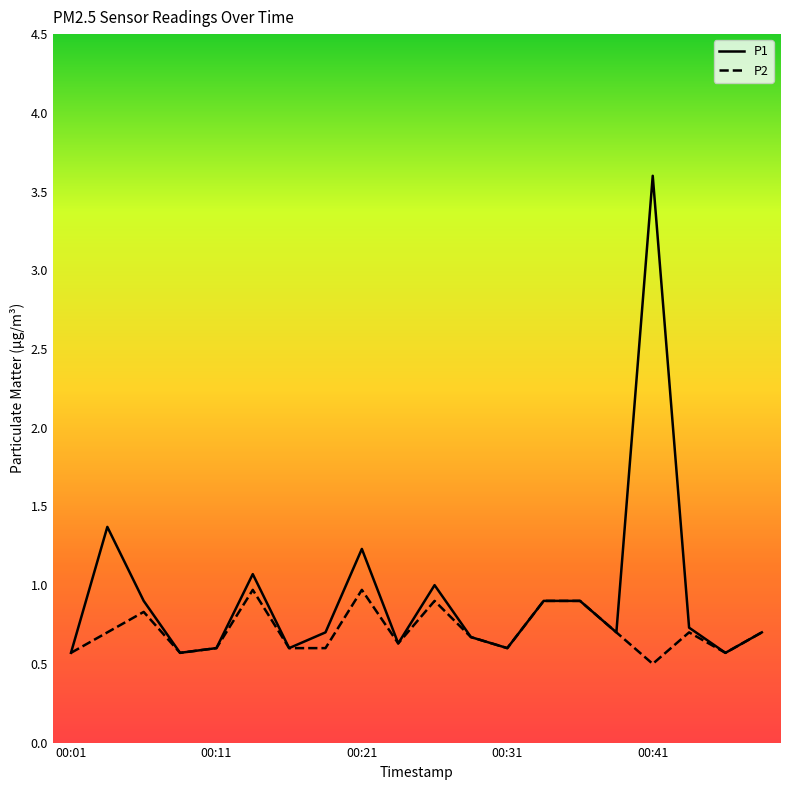

Which series has the largest total across all categories?

P1